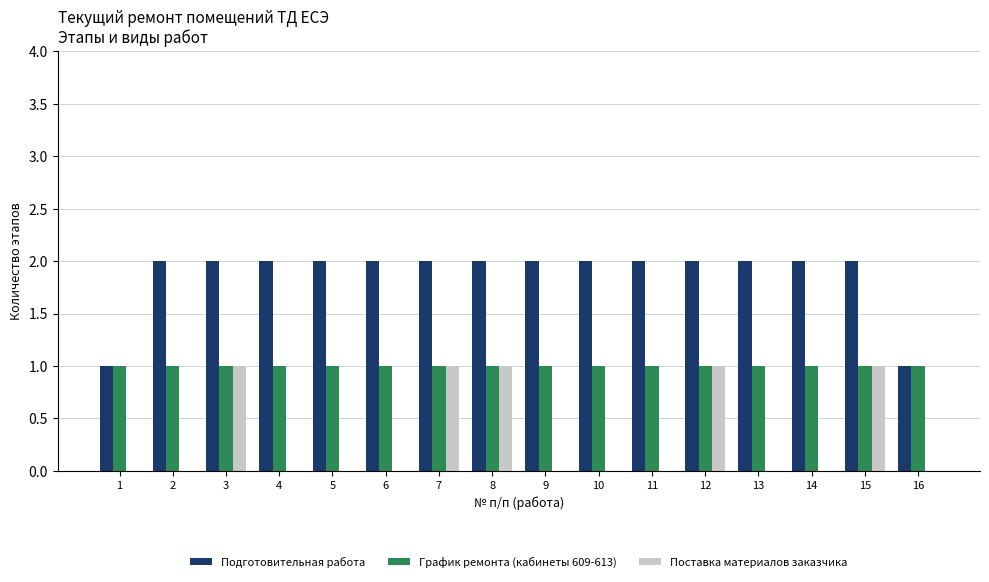

What are all the series names shown in the legend?

Подготовительная работа, График ремонта (кабинеты 609-613), Поставка материалов заказчика